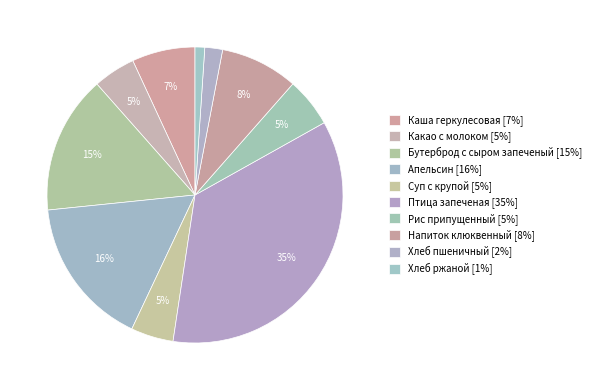

Is there any slice that represents more than half of the pie?

No